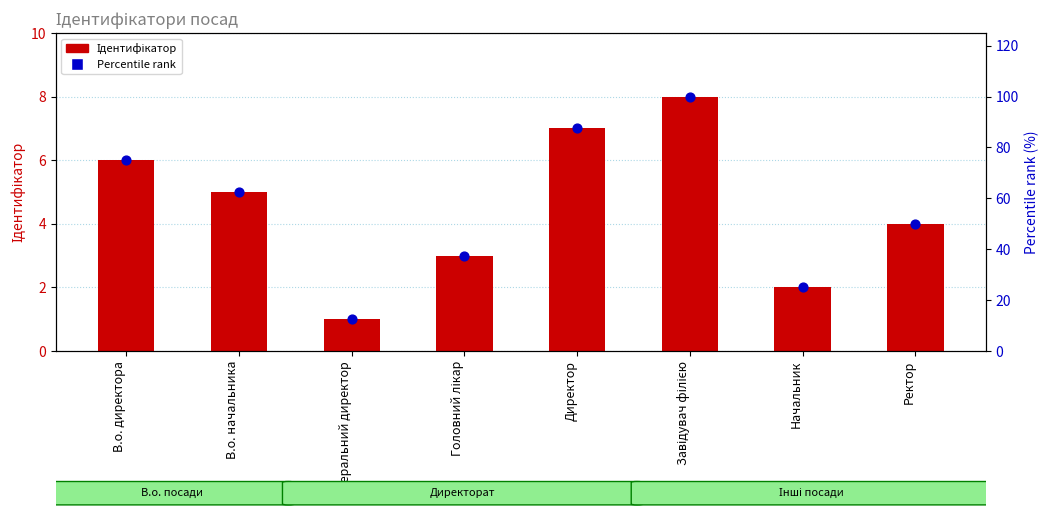

What is the total value across all series at Головний лікар?

40.5